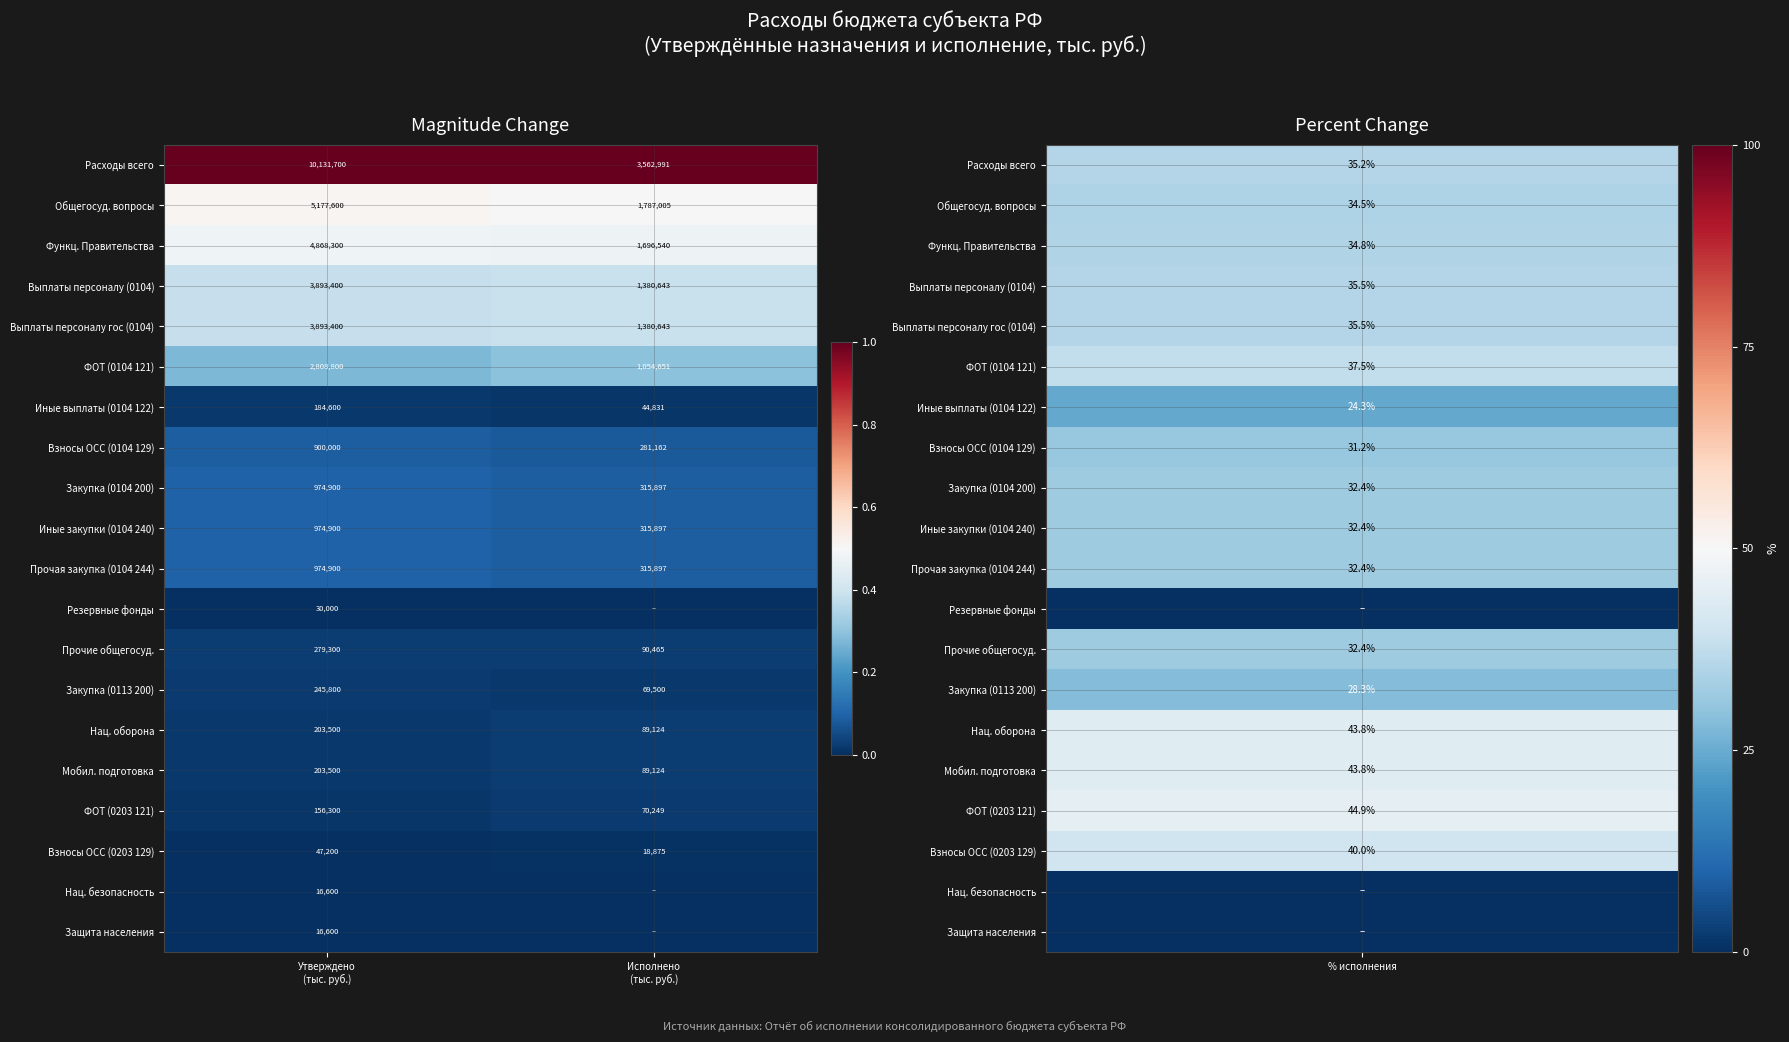

What is the sum of all Взносы ОСС (0104 129) values?

1181162